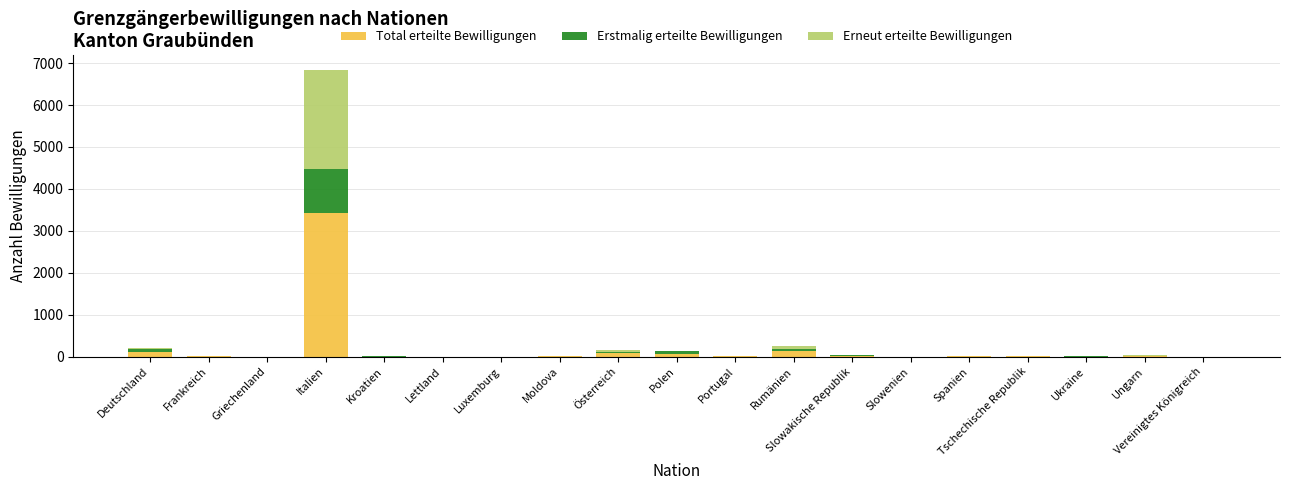

What is the highest value of the Total erteilte Bewilligungen series?

3422